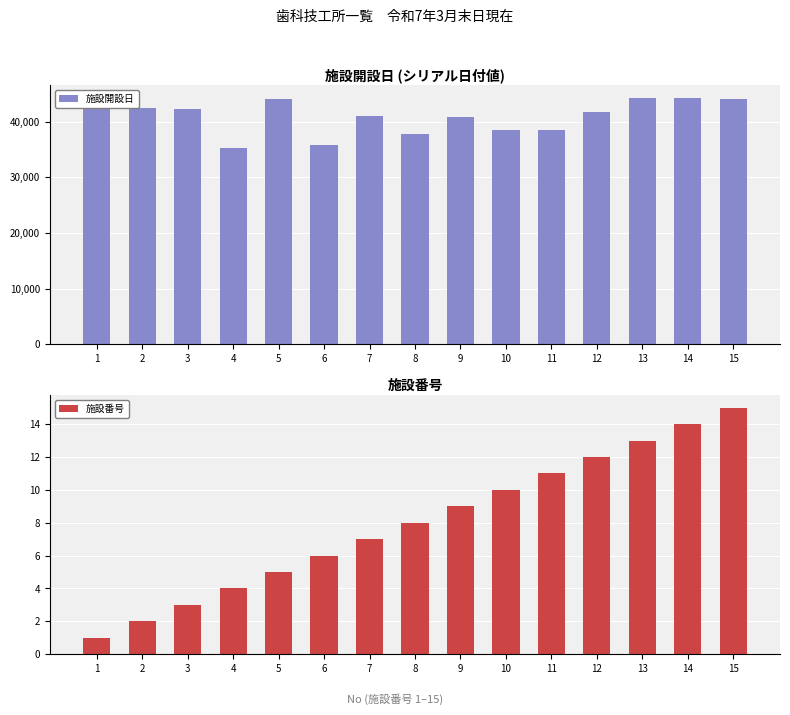

Is the value of 施設番号 at 15 greater than the value of 施設開設日 at 5?

No